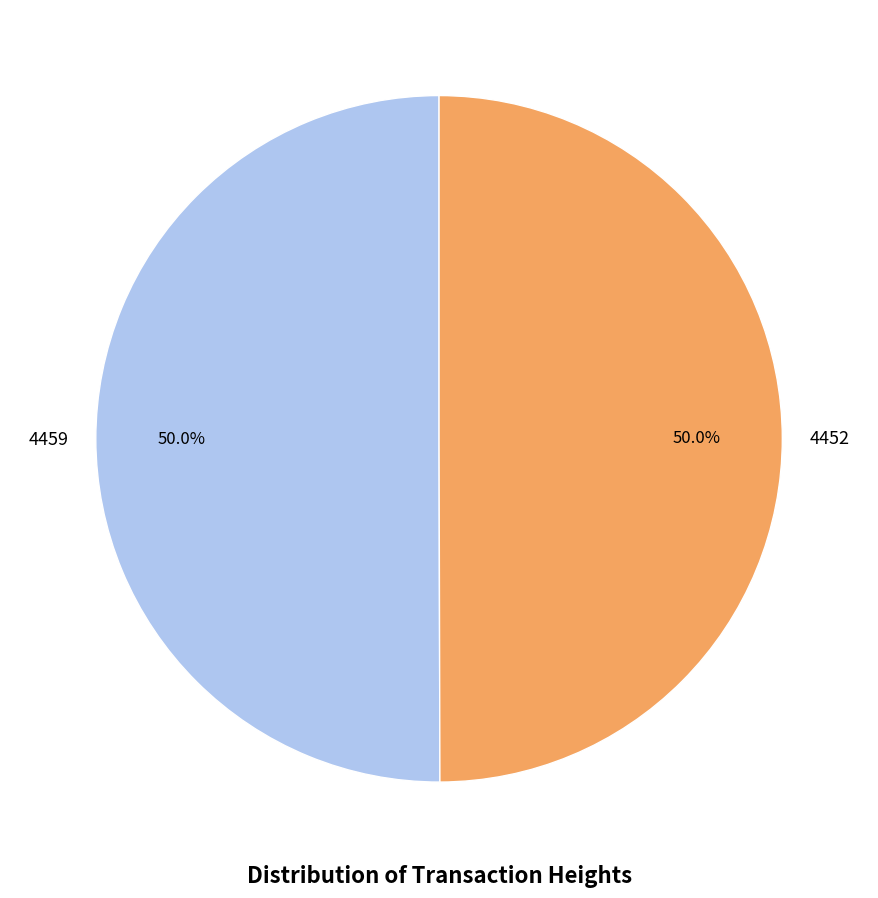

Combined, do 4459 and 4452 account for over 50%?

Yes